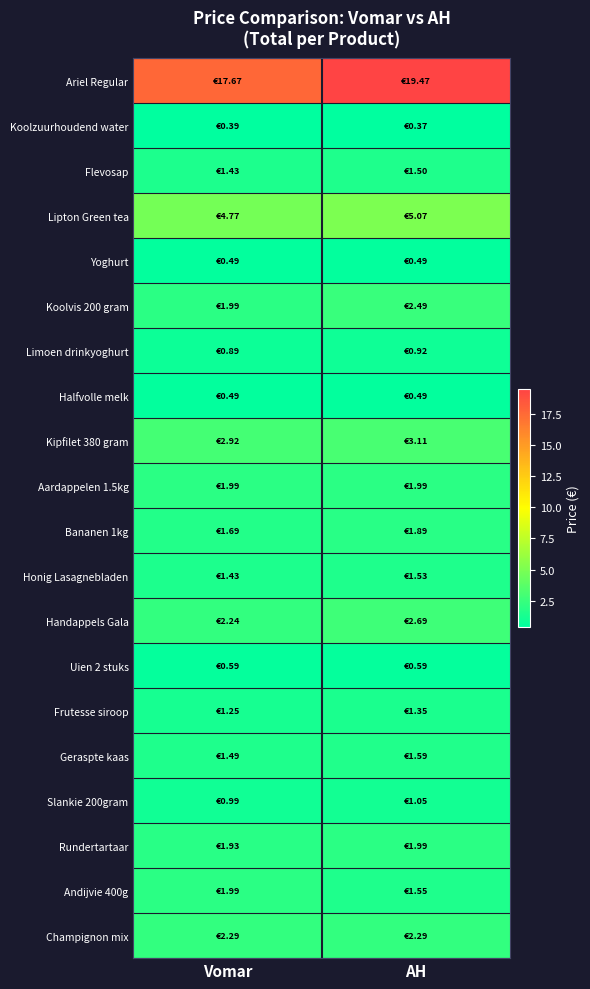

Reading left to right, transcribe all the data shown in this chart.

Ariel Regular: Vomar=17.7	AH=19.5
Koolzuurhoudend water: Vomar=0.4	AH=0.4
Flevosap: Vomar=1.4	AH=1.5
Lipton Green tea: Vomar=4.8	AH=5.1
Yoghurt: Vomar=0.5	AH=0.5
Koolvis 200 gram: Vomar=2.0	AH=2.5
Limoen drinkyoghurt: Vomar=0.9	AH=0.9
Halfvolle melk: Vomar=0.5	AH=0.5
Kipfilet 380 gram: Vomar=2.9	AH=3.1
Aardappelen 1.5kg: Vomar=2.0	AH=2.0
Bananen 1kg: Vomar=1.7	AH=1.9
Honig Lasagnebladen: Vomar=1.4	AH=1.5
Handappels Gala: Vomar=2.2	AH=2.7
Uien 2 stuks: Vomar=0.6	AH=0.6
Frutesse siroop: Vomar=1.2	AH=1.4
Geraspte kaas: Vomar=1.5	AH=1.6
Slankie 200gram: Vomar=1.0	AH=1.1
Rundertartaar: Vomar=1.9	AH=2.0
Andijvie 400g: Vomar=2.0	AH=1.6
Champignon mix: Vomar=2.3	AH=2.3